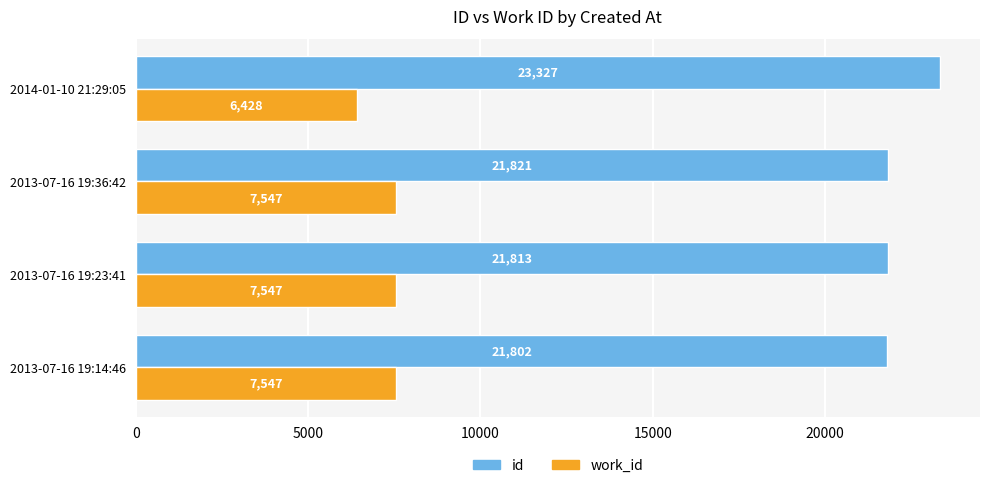

What is the difference between the highest and lowest values at 2013-07-16 19:23:41?

14266